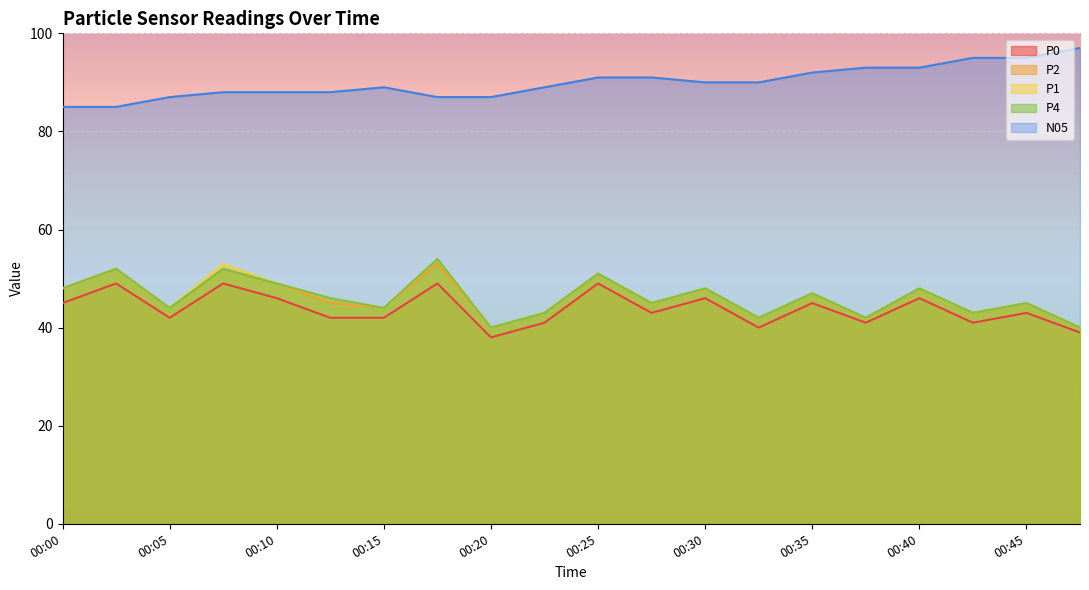

Reading right to left, what are all the values shown in this chart?

P0: 39	43	41	46	41	45	40	46	43	49	41	38	49	42	42	46	49	42	49	45
P2: 40	45	43	48	42	47	42	48	45	51	43	40	53	44	45	49	52	44	52	48
P1: 40	45	43	48	42	47	42	48	45	51	43	40	54	44	46	49	53	44	52	48
P4: 40	45	43	48	42	47	42	48	45	51	43	40	54	44	46	49	52	44	52	48
N05: 97	95	95	93	93	92	90	90	91	91	89	87	87	89	88	88	88	87	85	85